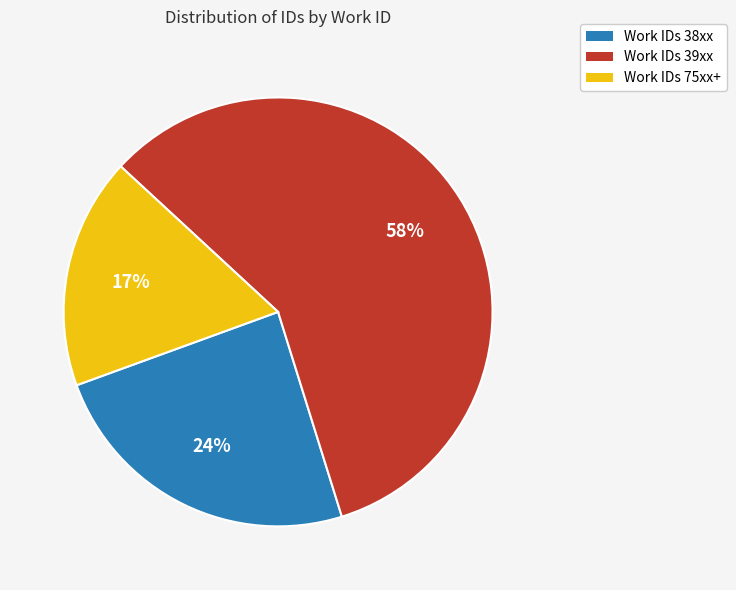

Is there any slice that represents more than half of the pie?

Yes